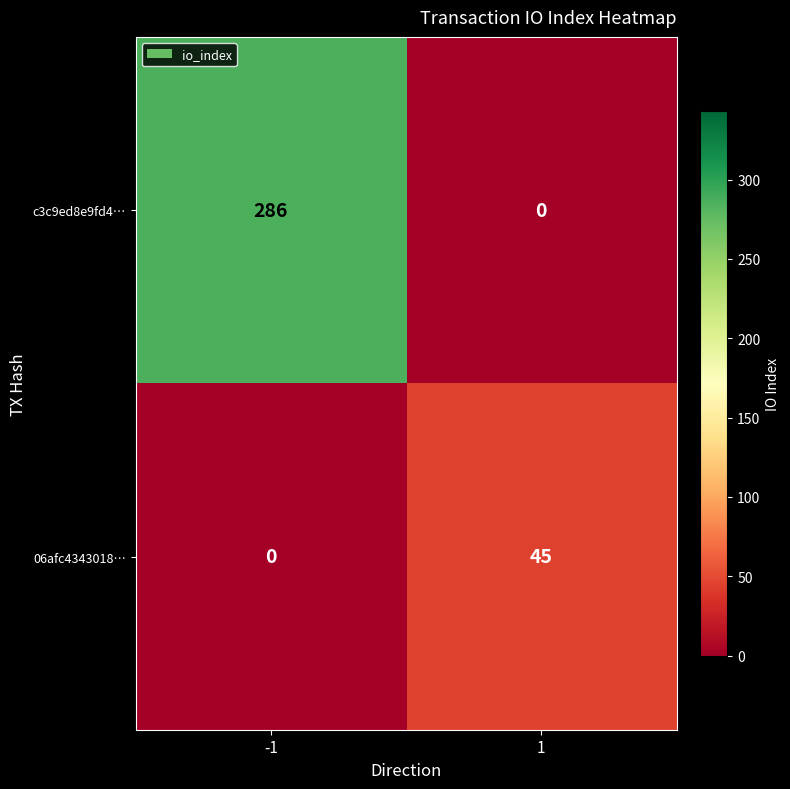

Between -1 and 1, which series saw the biggest shift?

c3c9ed8e9fd4…